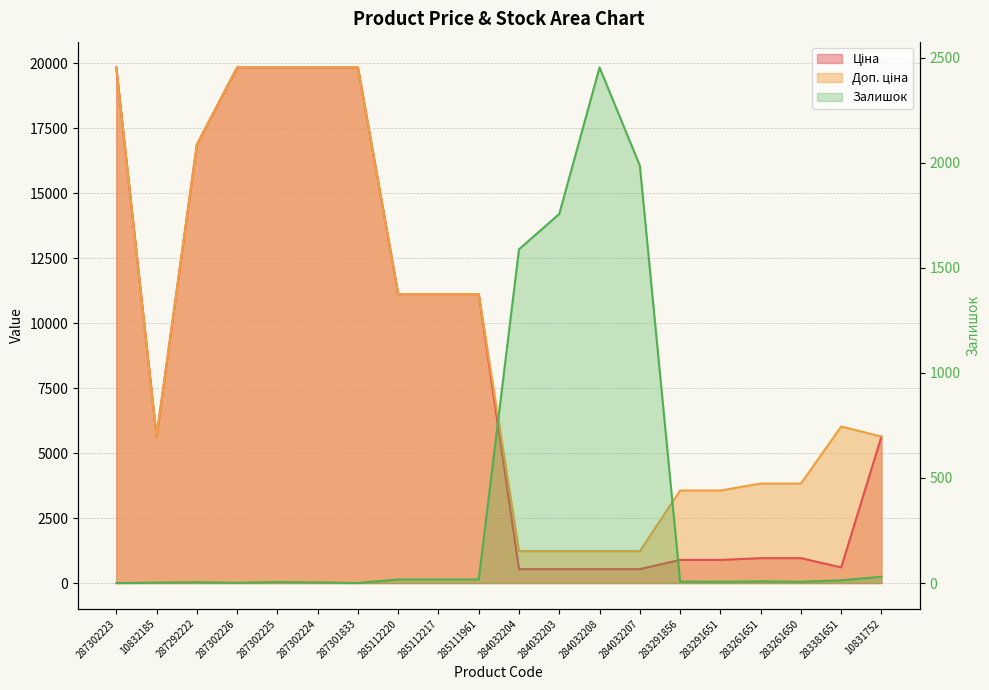

Reading left to right, what are all the values shown in this chart?

Ціна: 19831.1	5636.0	16863.2	19831.1	19831.1	19831.1	19831.1	11113.6	11113.6	11113.6	535.4	535.4	535.4	535.4	889.9	889.9	957.1	957.1	602.1	5636.0
Доп. ціна: 19831.1	5636.0	16863.2	19831.1	19831.1	19831.1	19831.1	11113.6	11113.6	11113.6	1227.2	1227.2	1227.2	1227.2	3559.7	3559.7	3828.4	3828.4	6020.8	5636.0
Залишок: 0.0	2.0	4.0	1.0	5.0	3.0	0.0	17.0	17.0	17.0	1588.0	1756.0	2453.0	1986.0	7.0	6.0	8.0	6.0	13.0	30.0